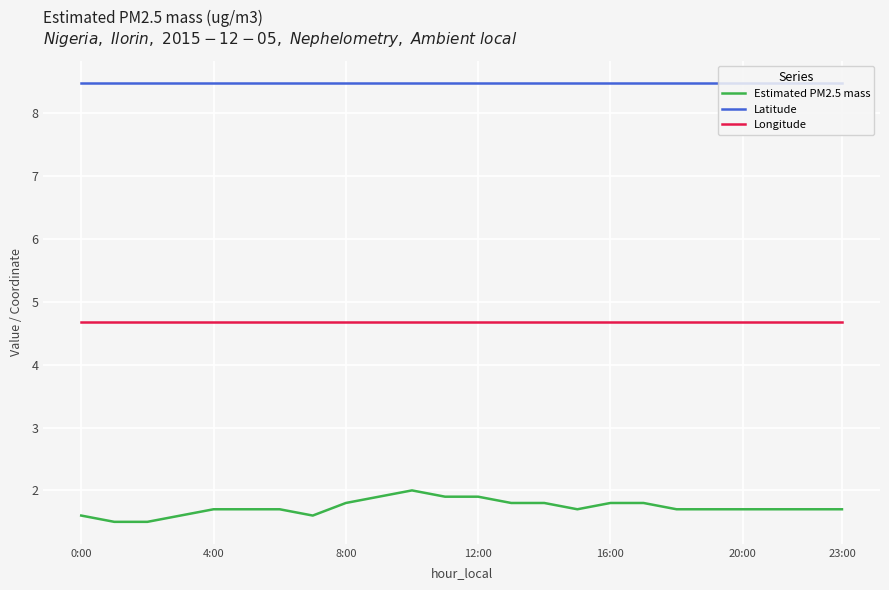

At how many categories does at least one series exceed 6?

24